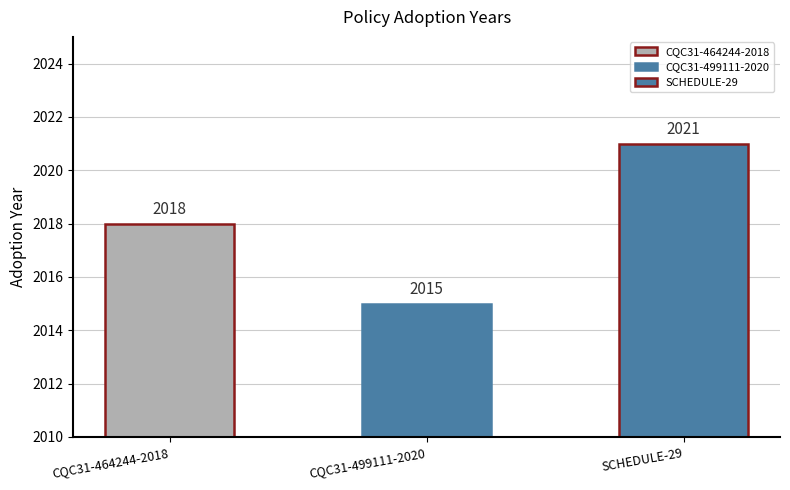

At which label does the data first exceed 2018?

SCHEDULE-29